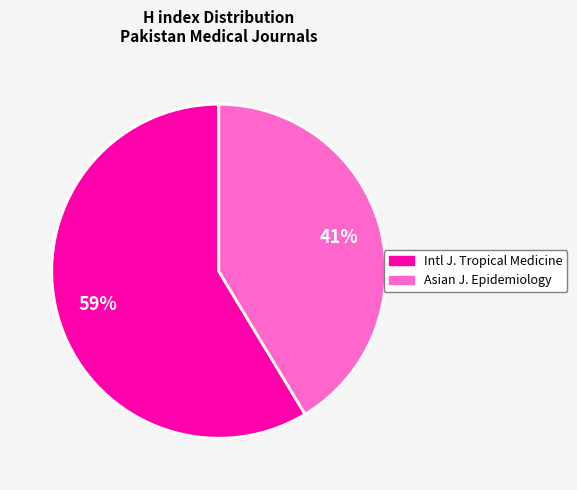

To the nearest percent, what is the average slice percentage?

50%